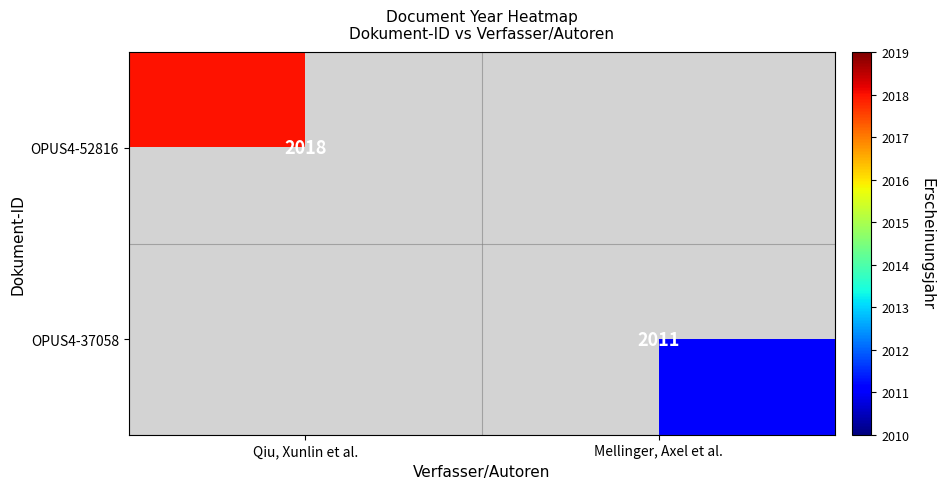

Is it true that OPUS4-37058 equals 638 at Mellinger, Axel et al.?

False